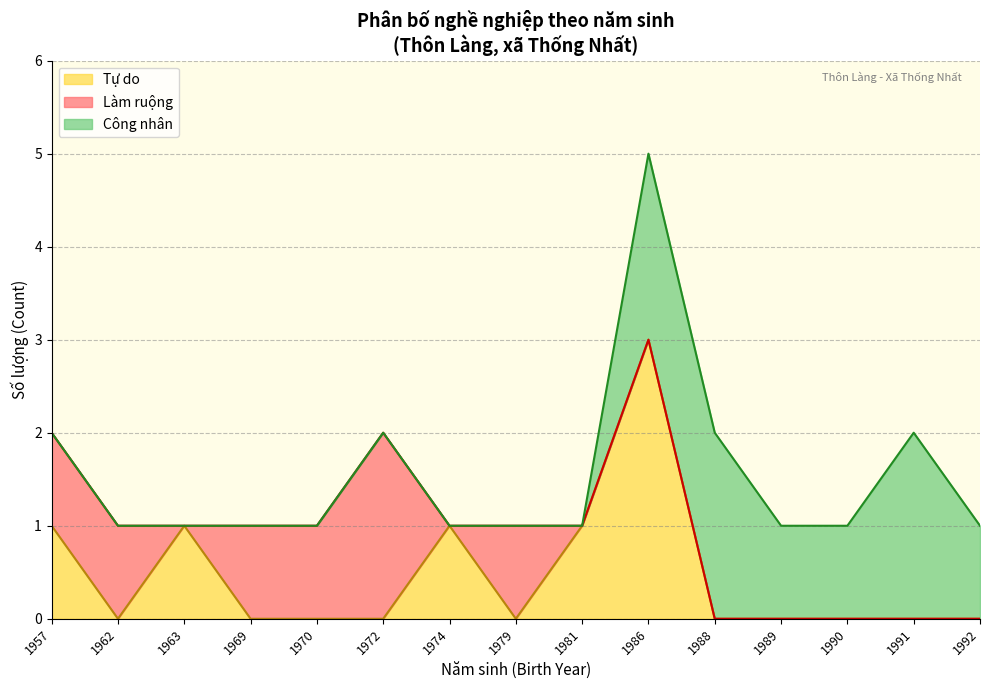

The Tự do series shows 7 at 1988. True or false?

False